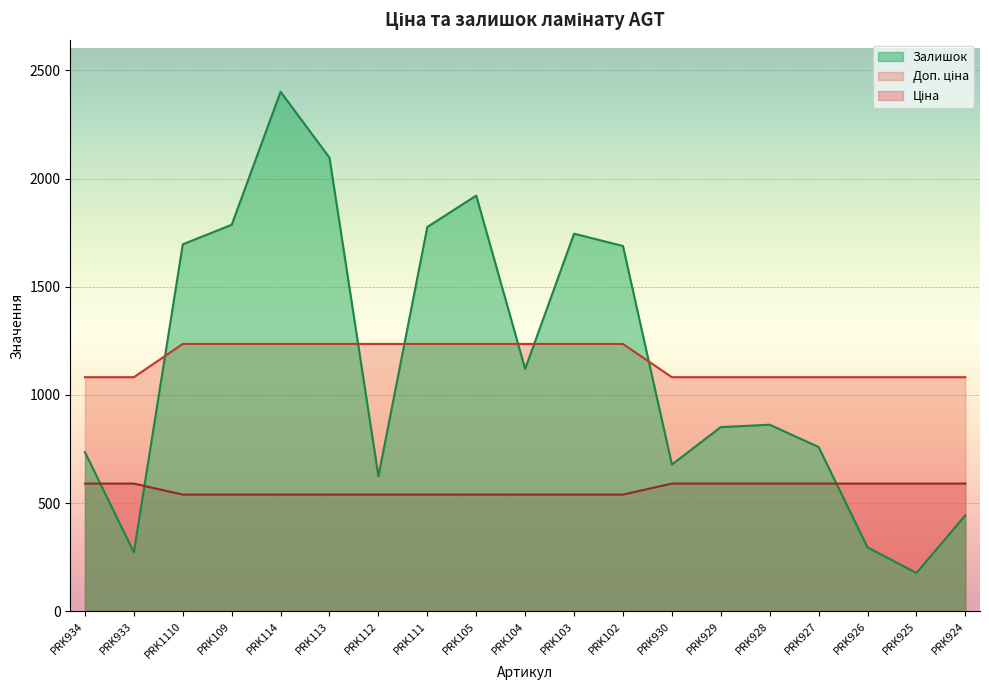

Between PRK925 and PRK924, which series saw the biggest shift?

Залишок